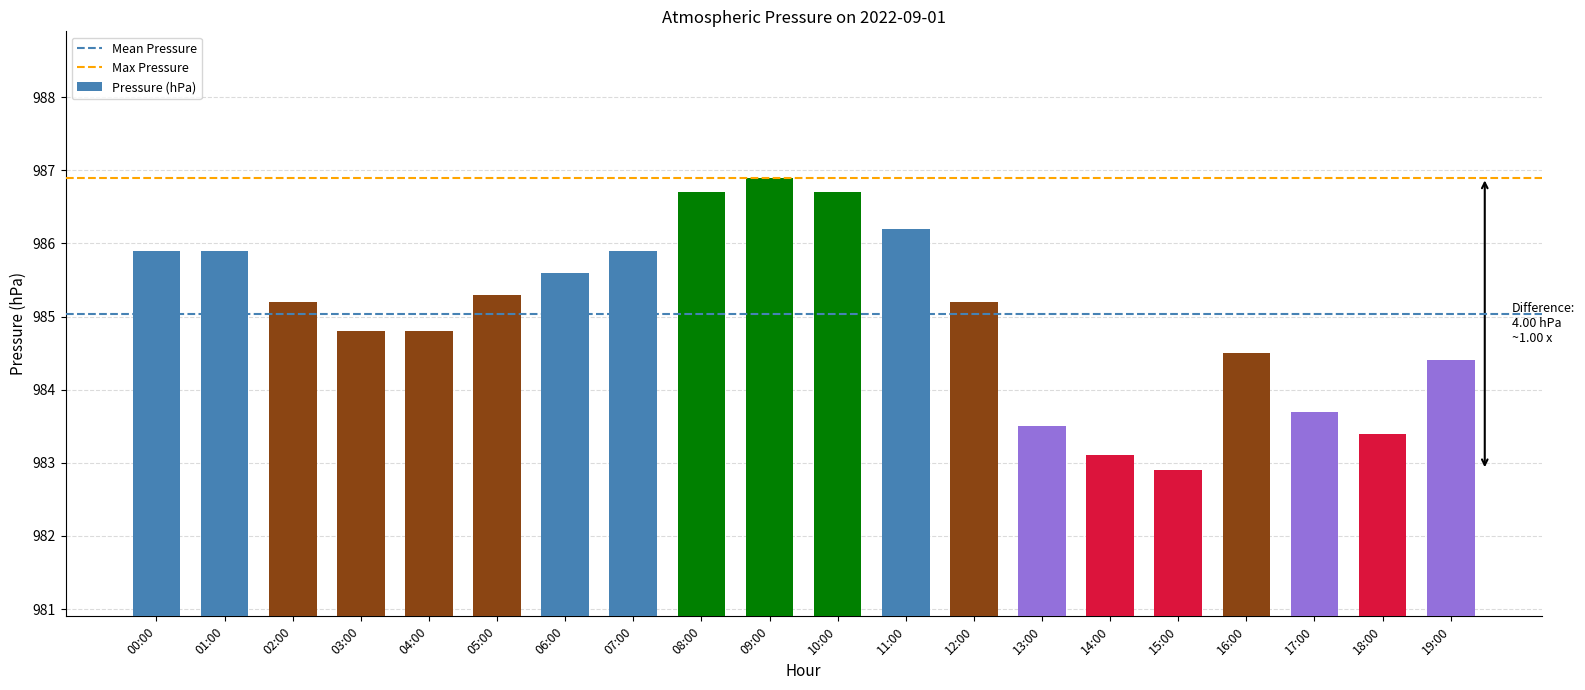

Is it true that the value at 03:00 is 984.8?

True